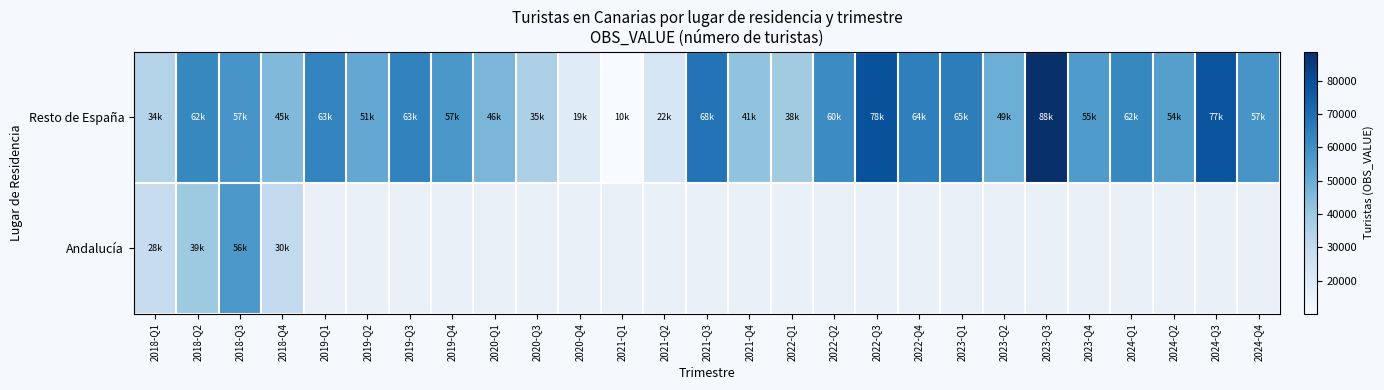

Is the value of Resto de España at 2018-Q2 greater than the value of Andalucía at 2022-Q3?

No